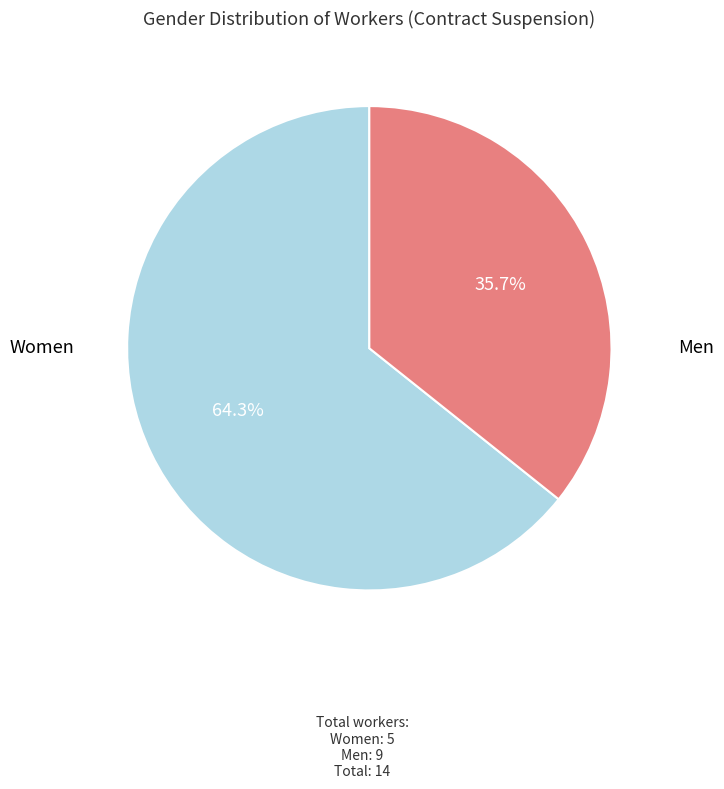

Is there a majority slice in this chart?

Yes